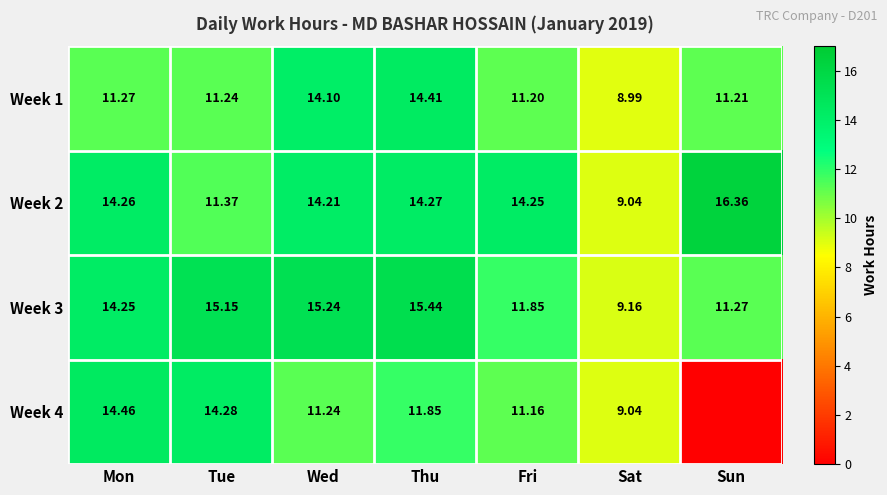

At which category is the sum across all series the highest?

Thu